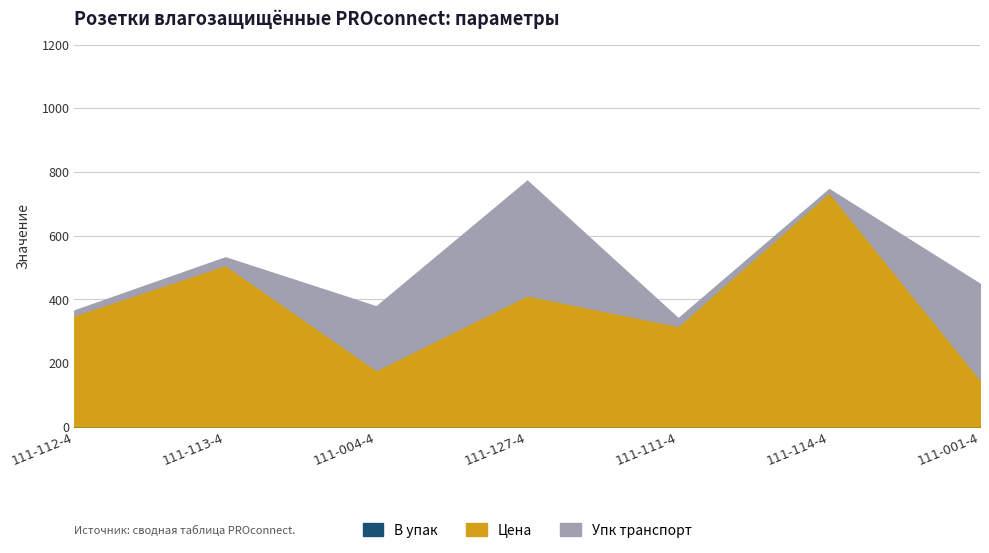

Rank the series by their maximum value, from highest to lowest.

Цена, Упк транспорт, В упак